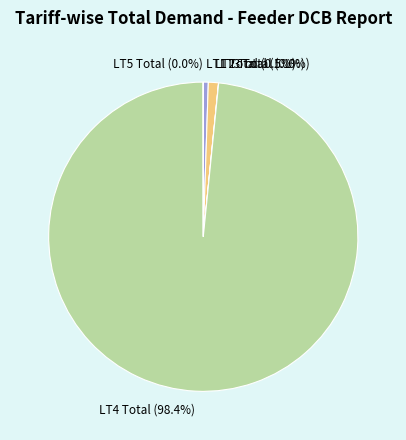

Does LT4 Total (98.4%) account for over 50% of the chart?

Yes